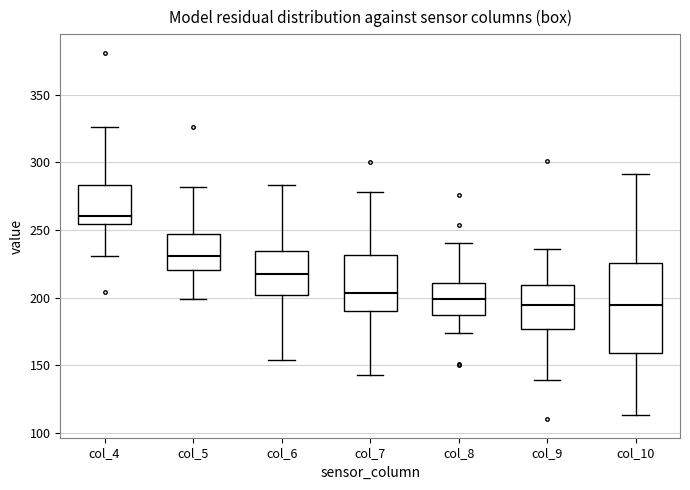

Which box is the tallest, from its lower edge to its upper edge?

col_10